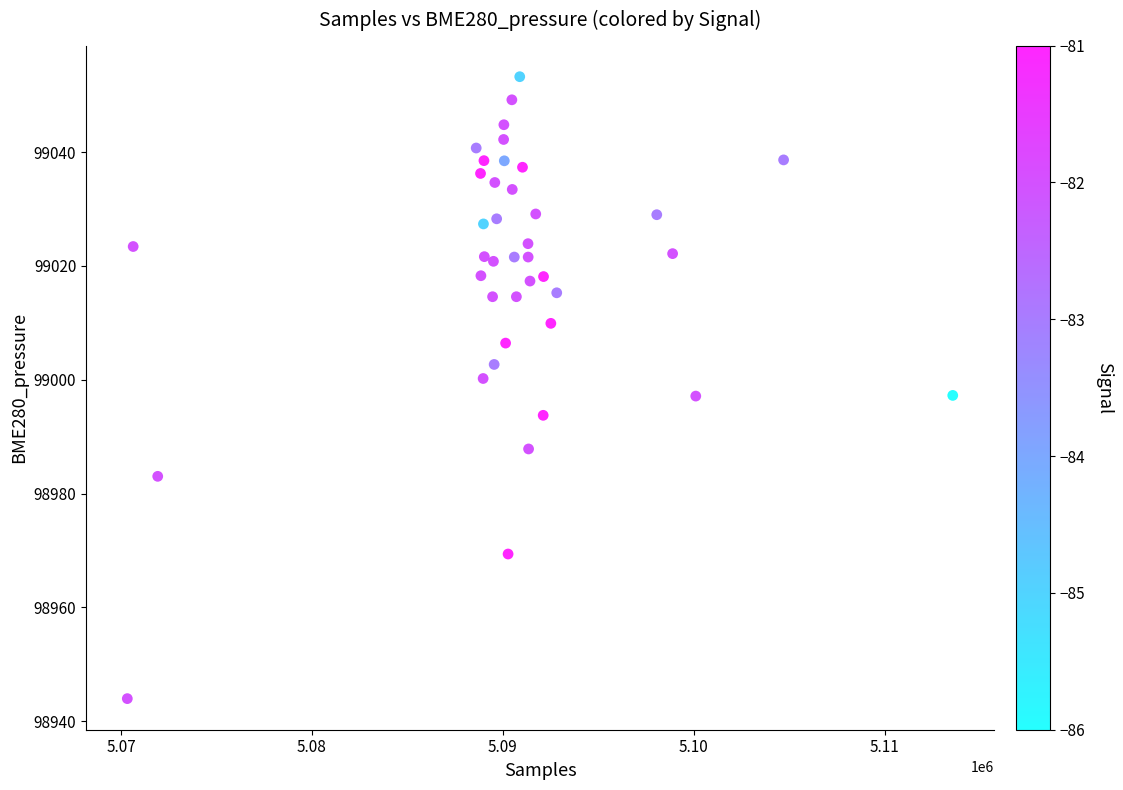

What is the range of X values (max minus min)?

43241.0